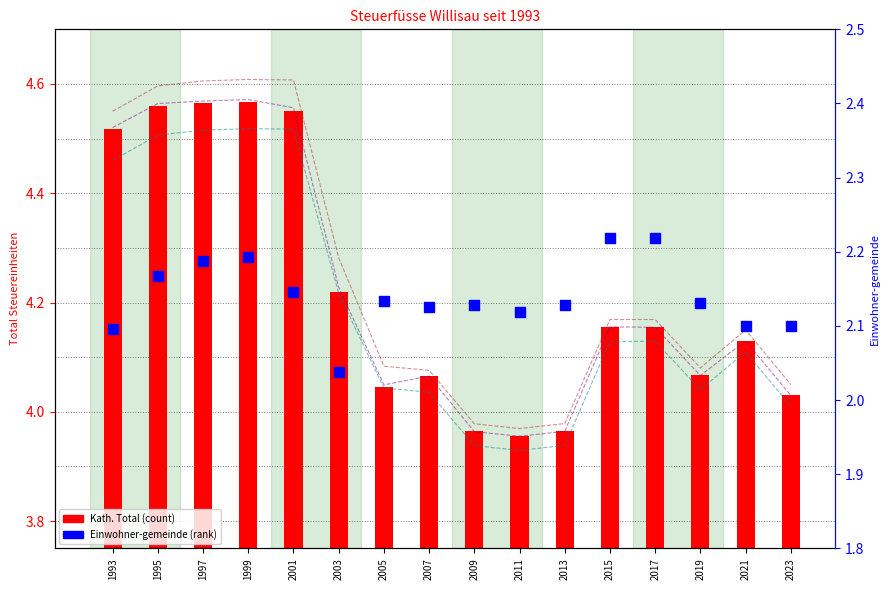

At how many categories does at least one series exceed 4?

13